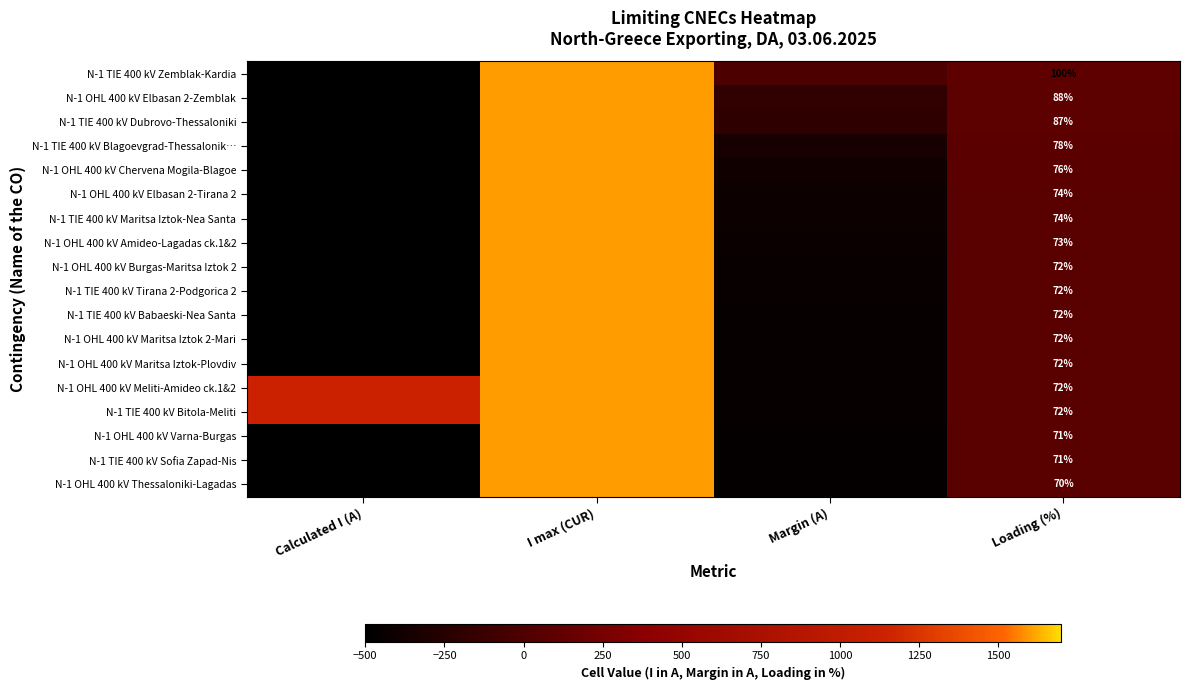

What is the total value across all series at Loading (%)?

1366